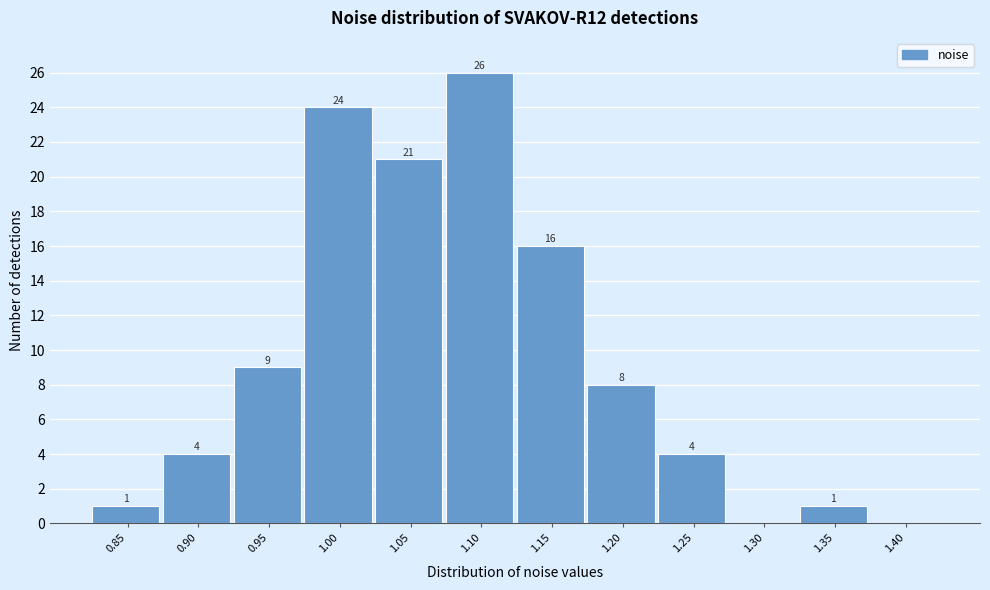

Reading right to left, extract all data points from this chart.

1.40=0	1.35=1	1.30=0	1.25=4	1.20=8	1.15=16	1.10=26	1.05=21	1.00=24	0.95=9	0.90=4	0.85=1